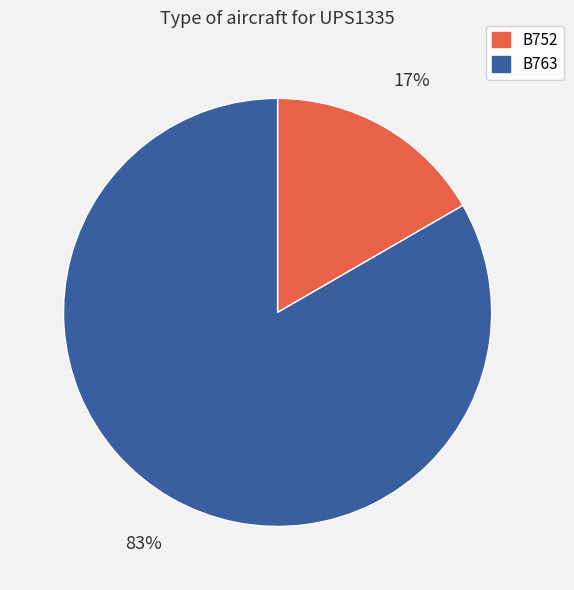

Does B763 account for over 50% of the chart?

Yes